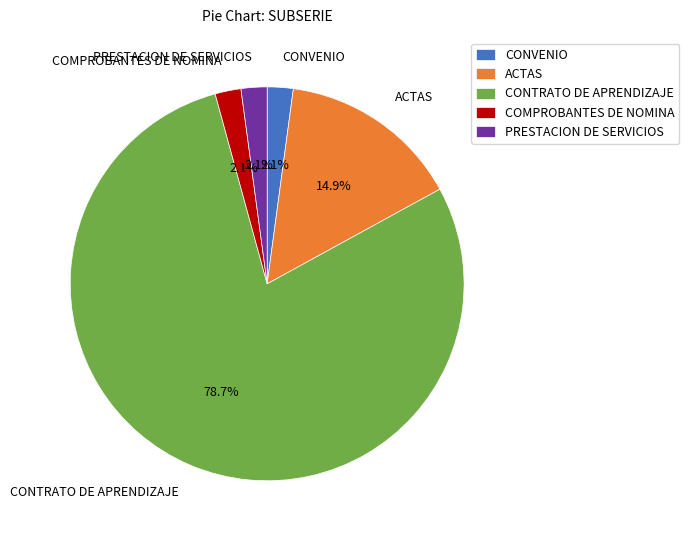

Count the number of slices in the pie.

5